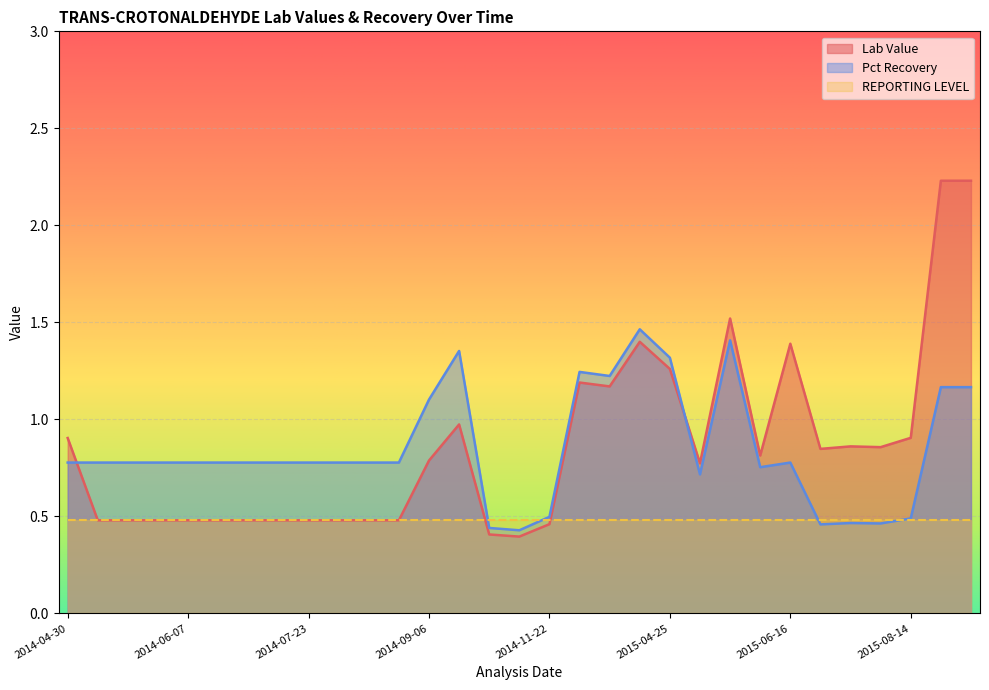

Is the value of Lab Value at 2014-08-13 greater than the value of Pct Recovery at 2015-06-25?

Yes